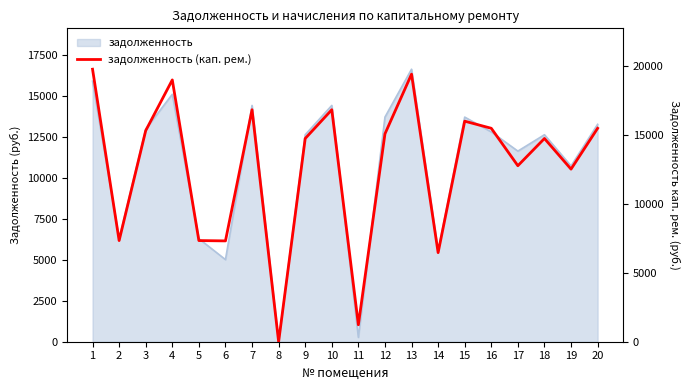

Reading right to left, transcribe all the data shown in this chart.

15483.6	12521.5	14743.1	12768.4	15483.6	15999.7	6462.7	19410.6	15079.7	1228.0	16830.0	14743.1	0.0	16830.0	7314.4	7337.9	18992.1	15313.9	7337.9	19769.6